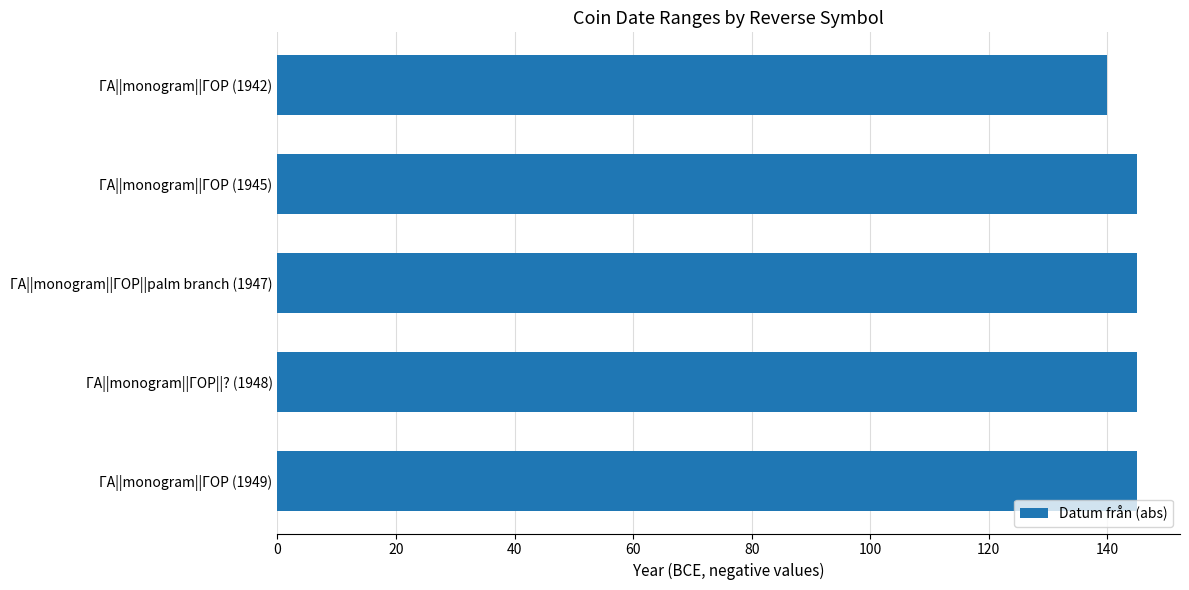

Approximately how many times larger is the value at ΓΑ||monogram||ΓΟΡ (1945) compared to ΓΑ||monogram||ΓΟΡ (1942)?

1.0